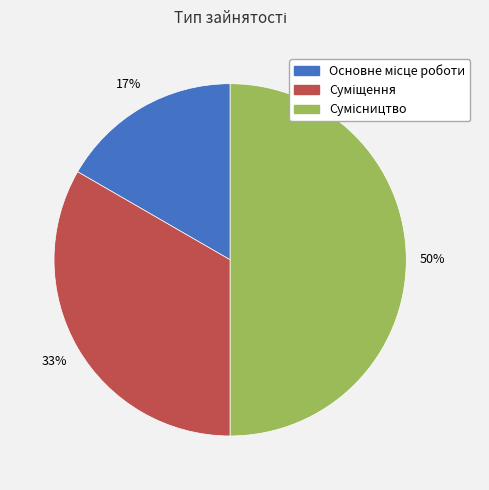

To the nearest percent, what is the difference between the largest and smallest slice percentages?

33%